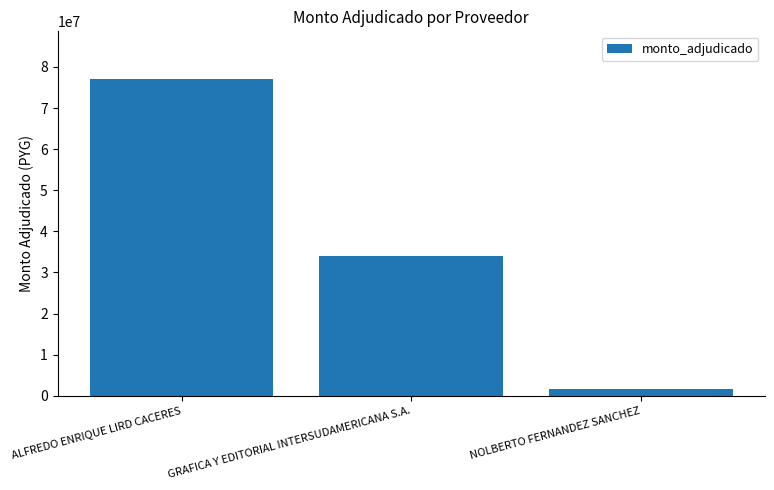

List the labels in order of value, smallest first.

NOLBERTO FERNANDEZ SANCHEZ, GRAFICA Y EDITORIAL INTERSUDAMERICANA S.A., ALFREDO ENRIQUE LIRD CACERES